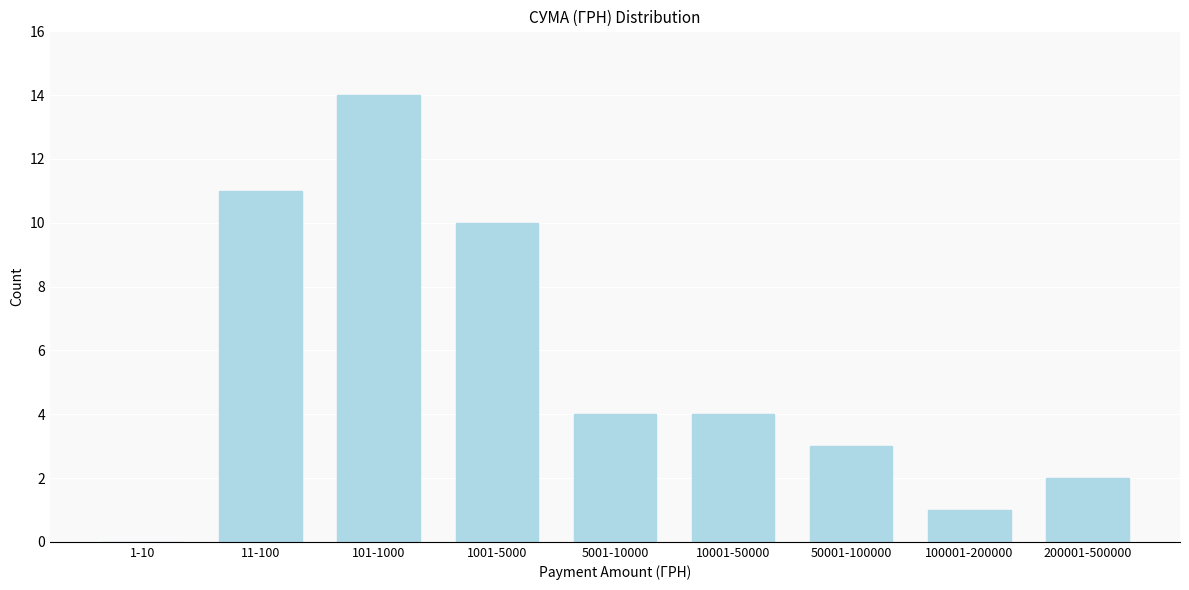

Reading left to right, transcribe all the data shown in this chart.

1-10=0	11-100=11	101-1000=14	1001-5000=10	5001-10000=4	10001-50000=4	50001-100000=3	100001-200000=1	200001-500000=2